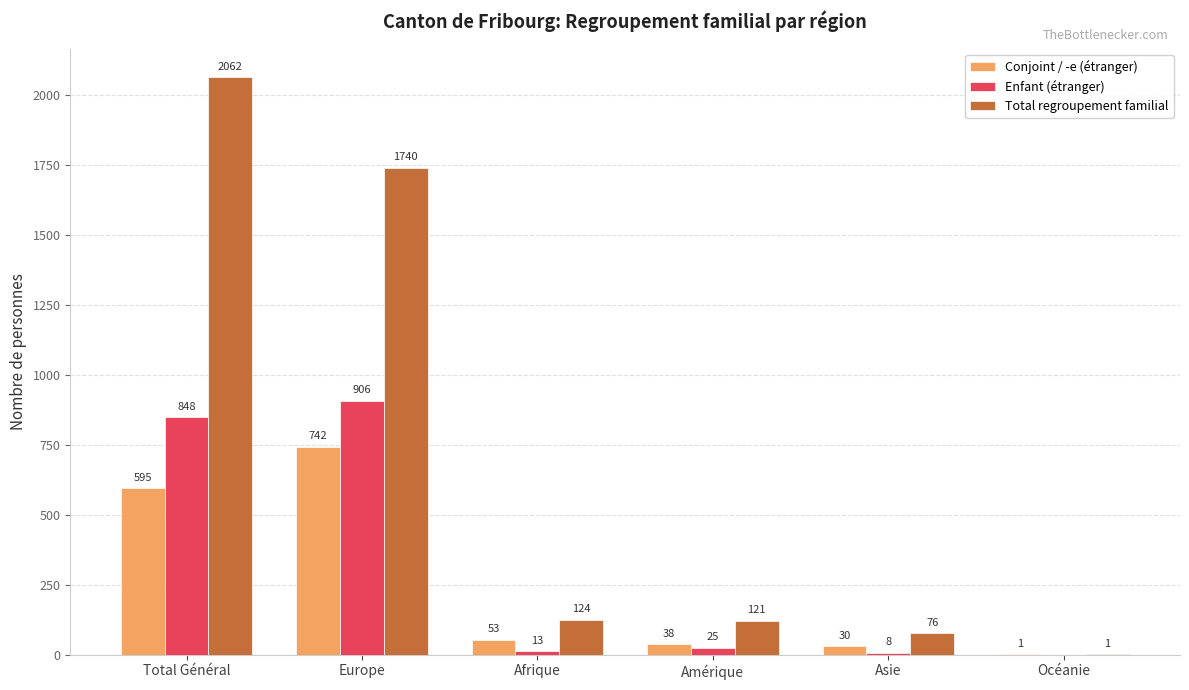

What is the sum of all Total regroupement familial values?

4124